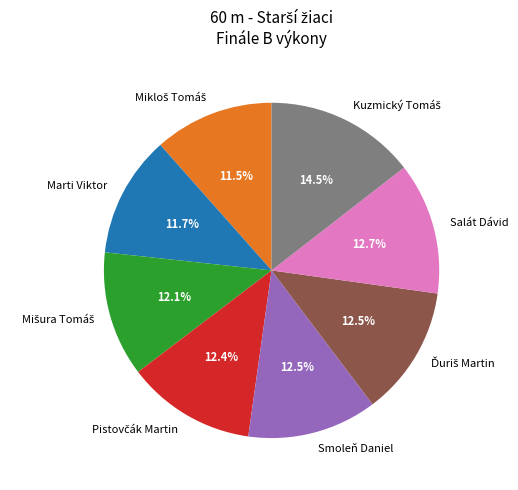

How much of the chart is everything except Smoleň Daniel?

87.5%